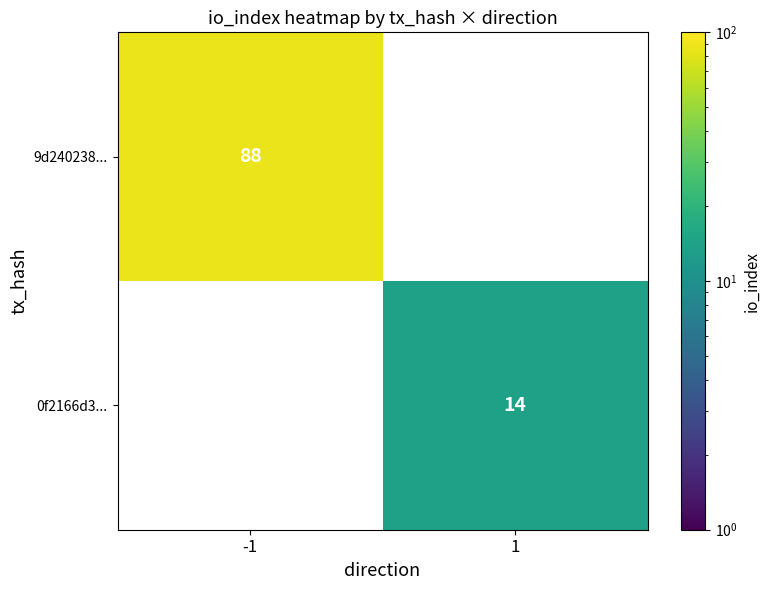

The 0f2166d3... series shows 14 at 1. True or false?

True